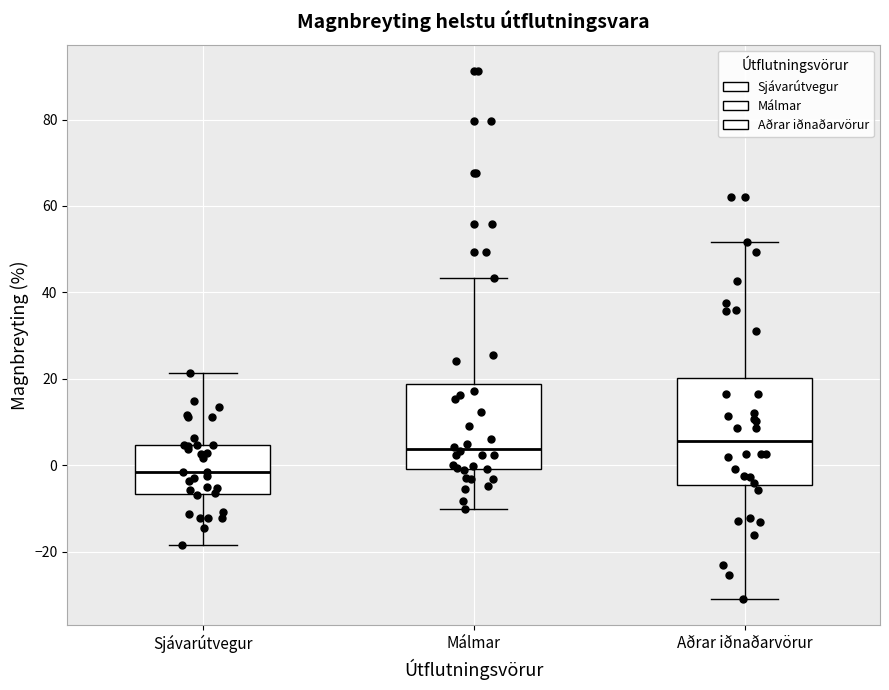

Reading left to right, transcribe this box plot: for each box, give where its median line is, the range the box spans, and where its two whiskers end, as read against the y-axis. The values are not printed on the chart, so give them approximately, as read against the axis.

Sjávarútvegur: median -2, box -6 to 4, whiskers -18 to 22
Málmar: median 4, box 0 to 18, whiskers -10 to 44
Aðrar iðnaðarvörur: median 6, box -4 to 20, whiskers -30 to 52